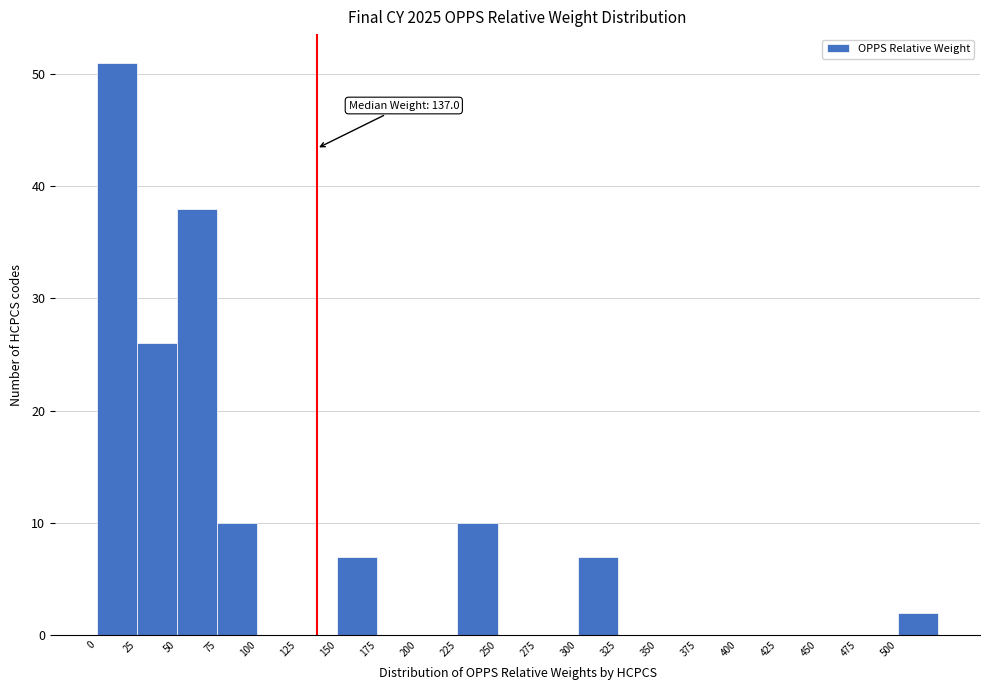

Over which range of the x-axis is the bar tallest?

0 to 25